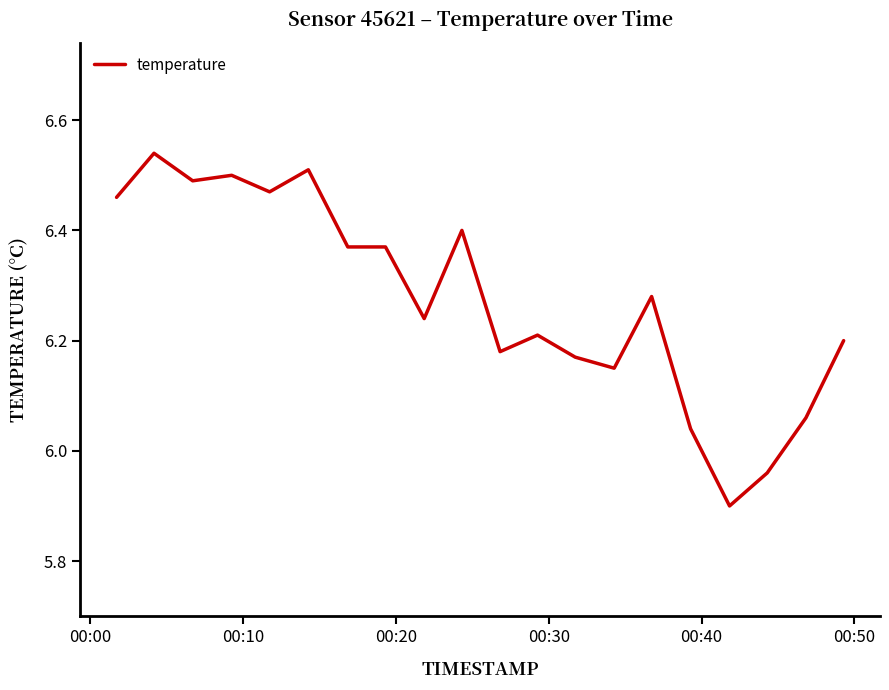

How many lines are shown in the chart?

1